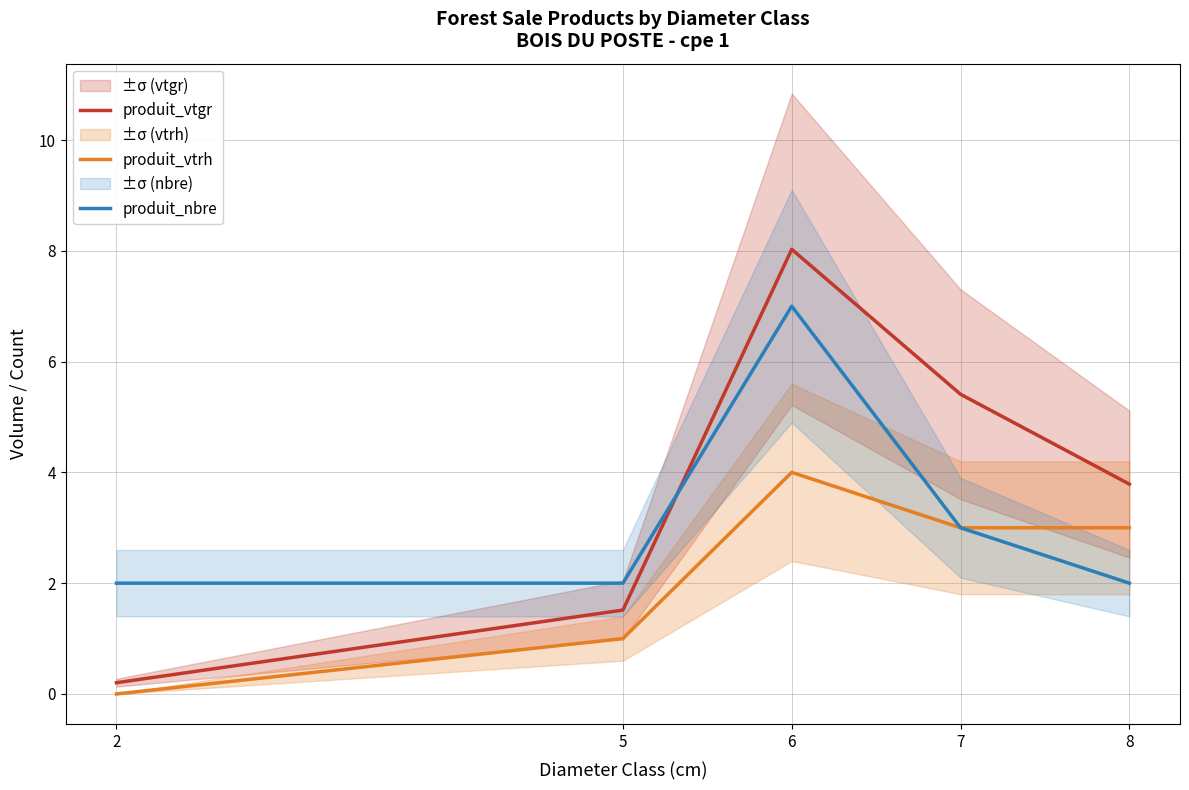

What is the sum of the produit_vtgr values at 7 and 8?

9.2